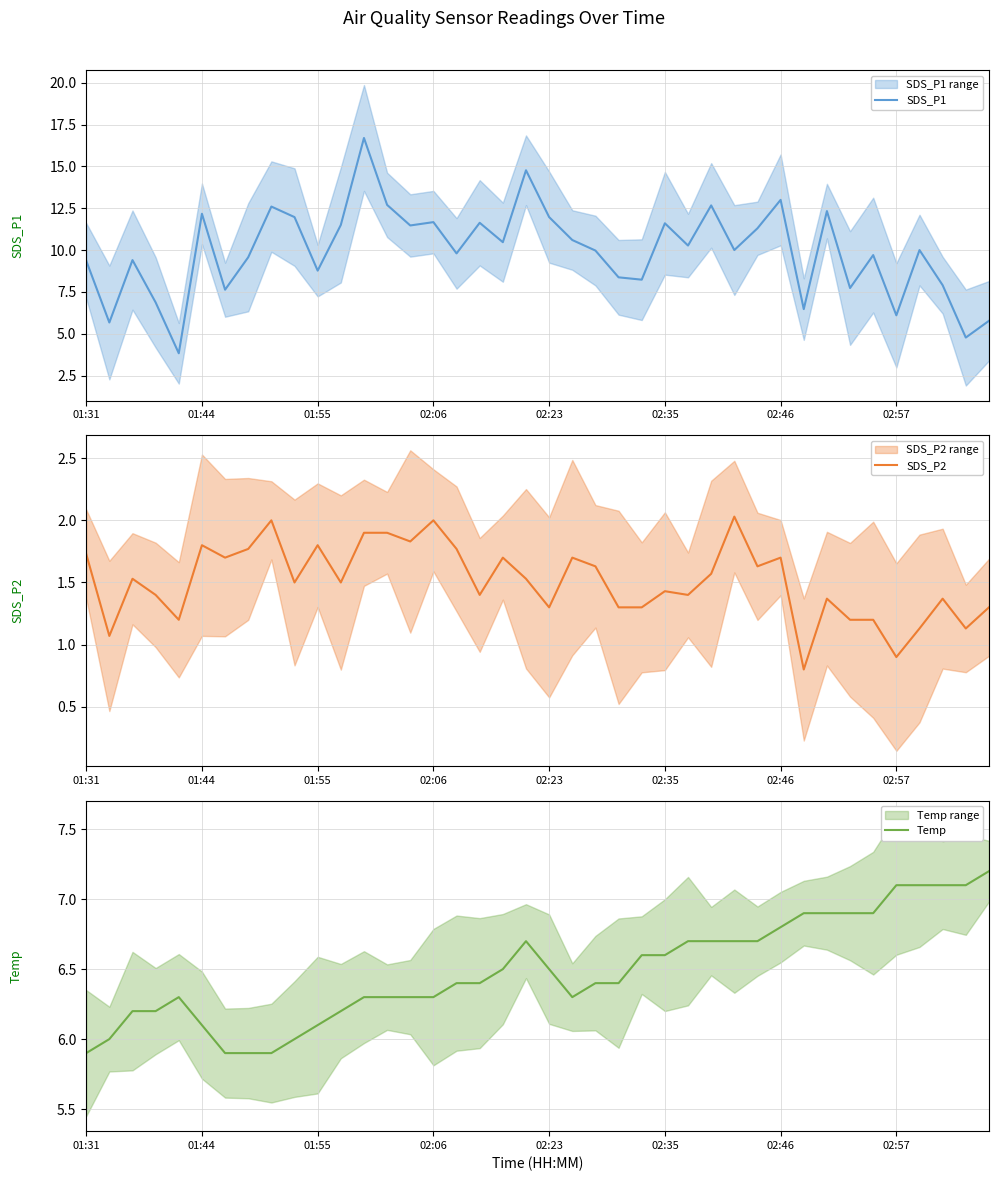

At which label does SDS_P1 first exceed 10?

01:44